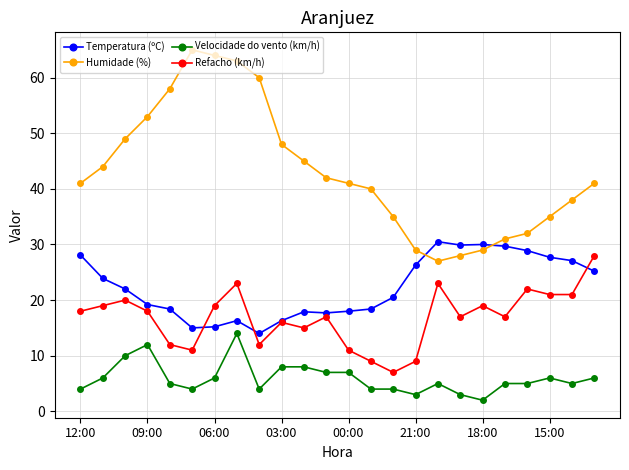

True or false: Humidade (%) and Refacho (km/h) intersect in this chart.

False